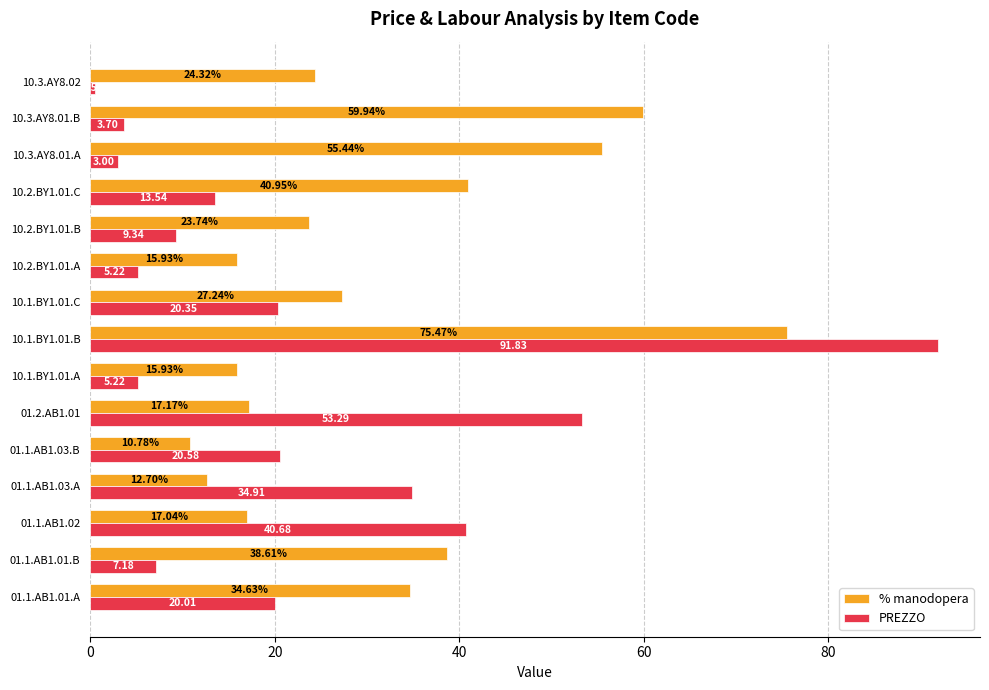

Rank the series by their average value, from highest to lowest.

% manodopera, PREZZO